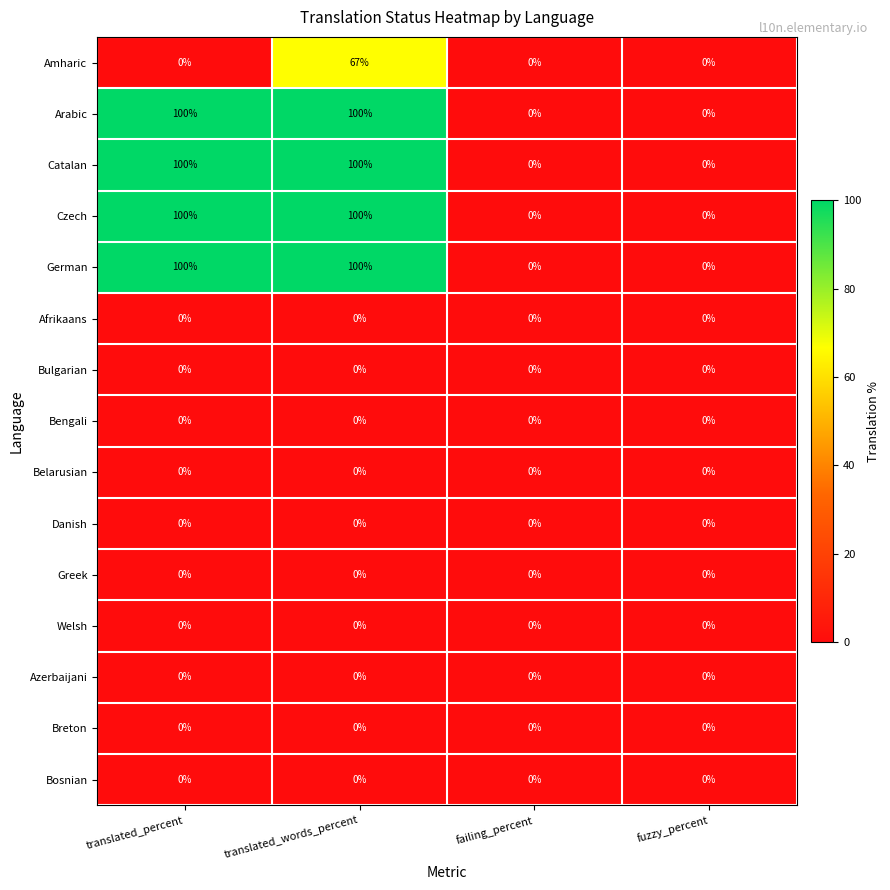

Is it true that Bengali equals 0 at failing_percent?

True